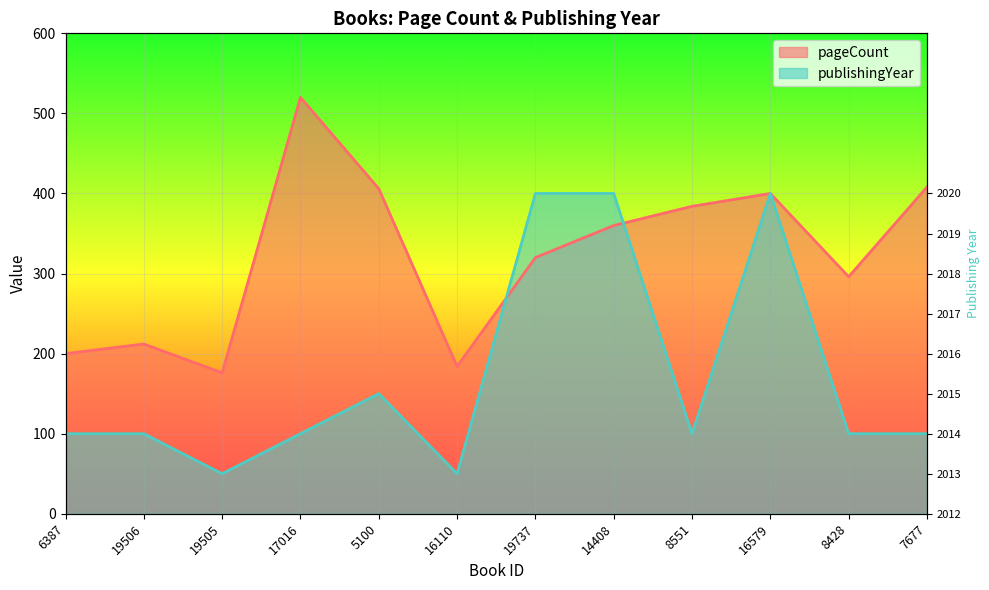

At which category does publishingYear reach its first local valley?

19505